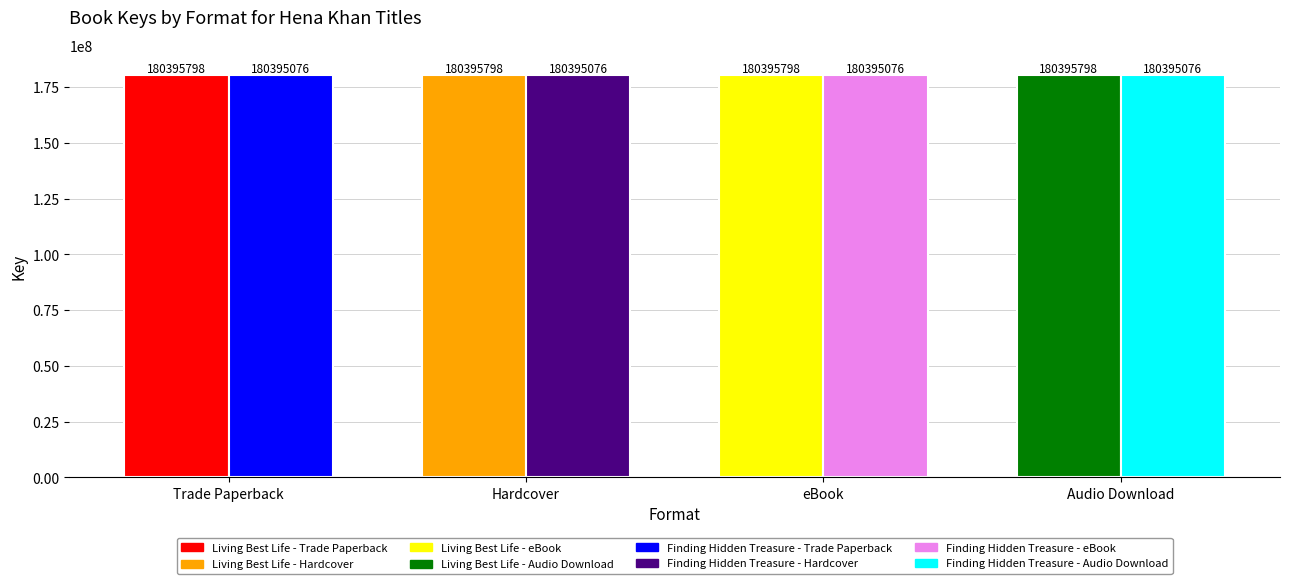

Is it true that Zara Rules Finding Hidden Treasure equals 180395076 at Audio Download?

True